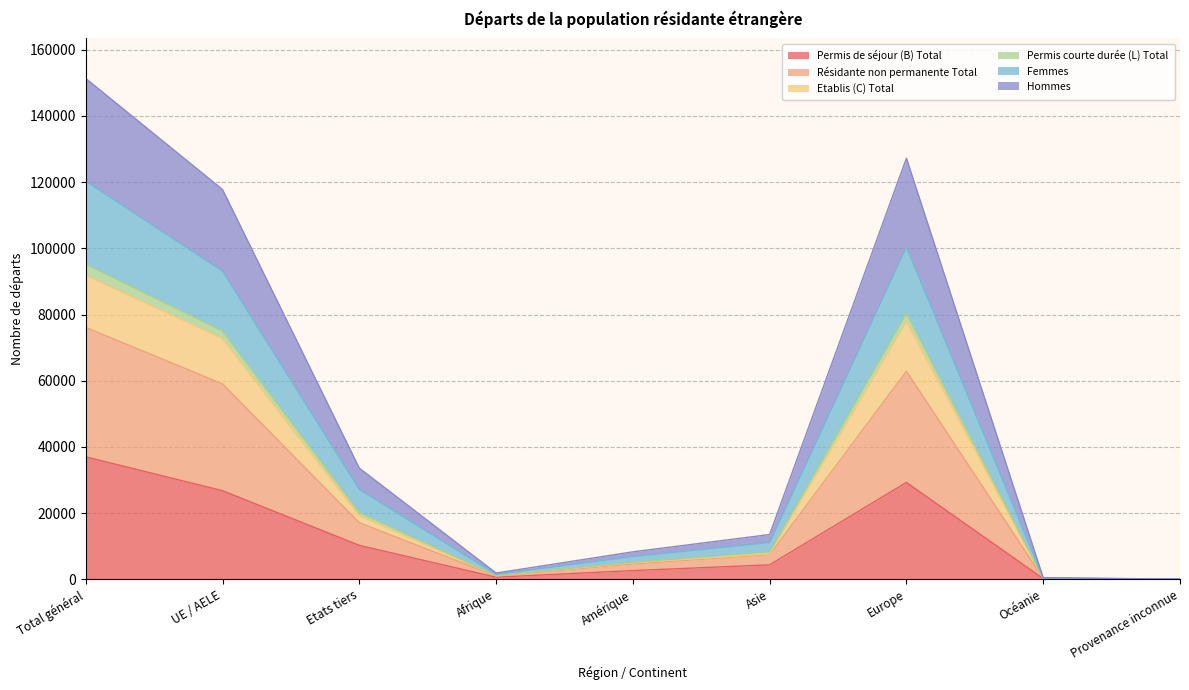

What is the minimum value shown in the chart?

4